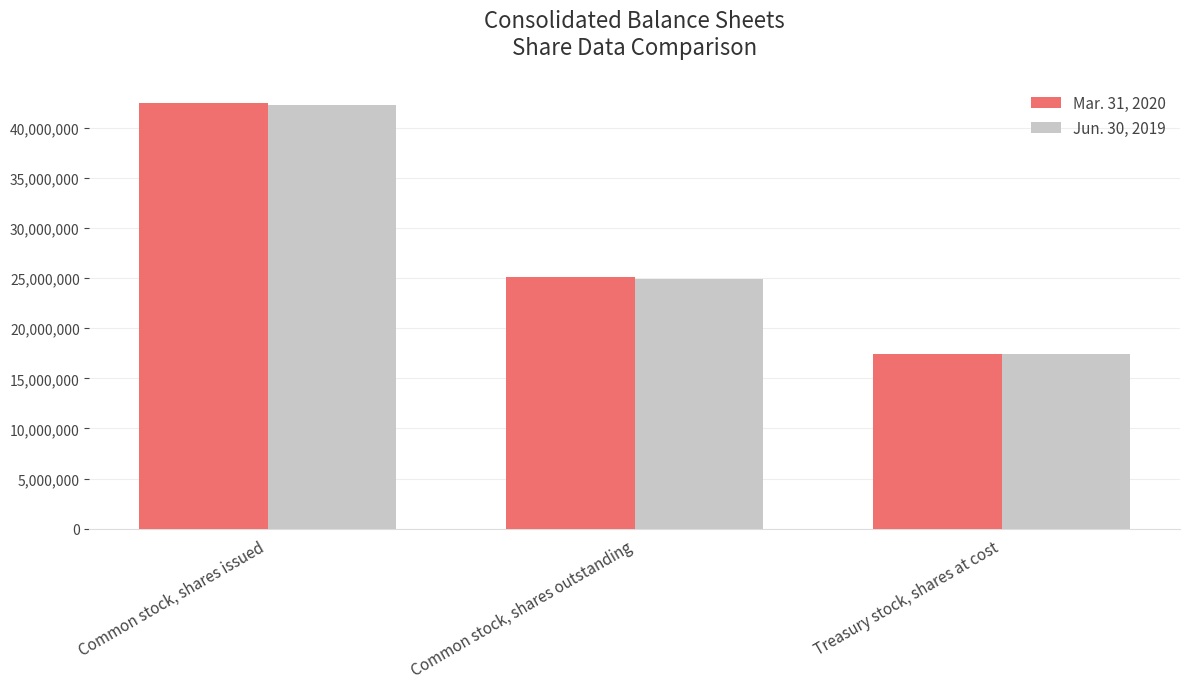

Is the value of Mar. 31, 2020 at Common stock, shares outstanding greater than the value of Jun. 30, 2019 at Common stock, shares issued?

No